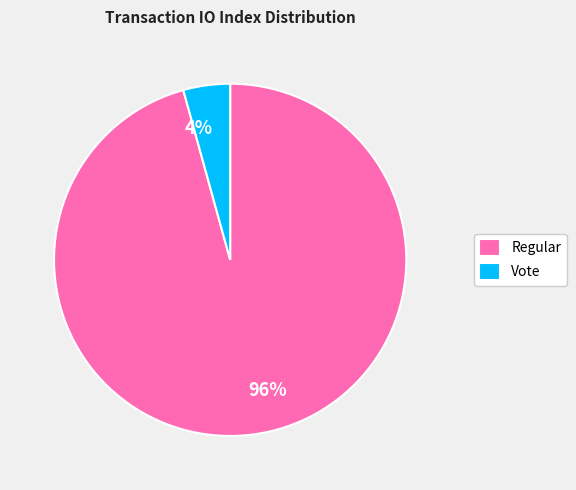

The Vote slice represents 4% of the pie. True or false?

True